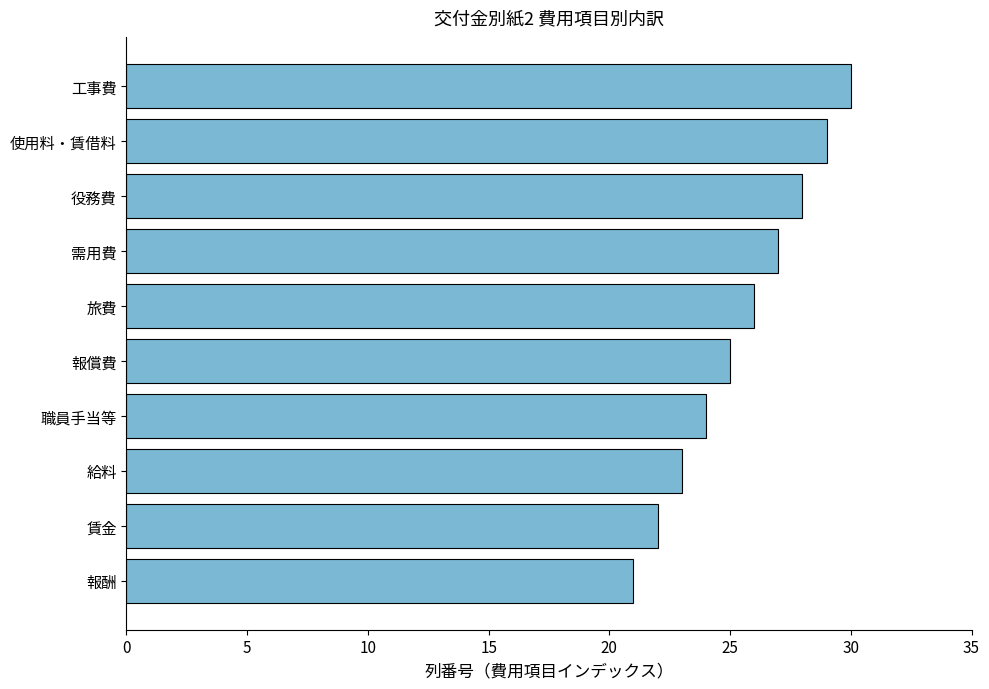

What is the change in value from 給料 to 使用料・賃借料?

+6